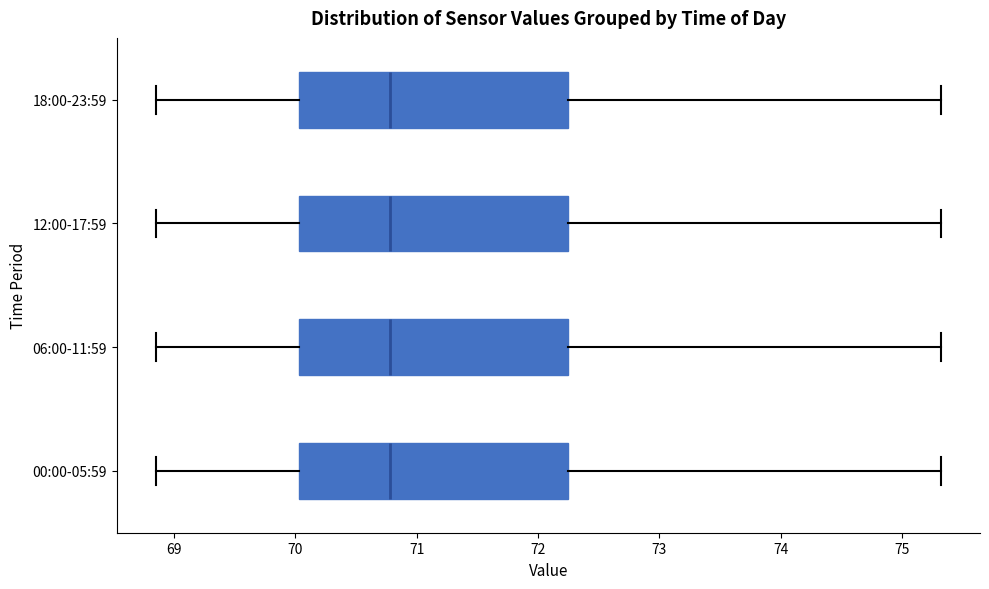

Reading bottom to top, read every box against the x-axis: the position of its median line, the range the box covers, and the ends of its whiskers. The values are not printed on the chart, so give them approximately, as read against the axis.

00:00-05:59: median 70.8, box 70.0 to 72.3, whiskers 68.9 to 75.3
06:00-11:59: median 70.8, box 70.0 to 72.3, whiskers 68.9 to 75.3
12:00-17:59: median 70.8, box 70.0 to 72.3, whiskers 68.9 to 75.3
18:00-23:59: median 70.8, box 70.0 to 72.3, whiskers 68.9 to 75.3